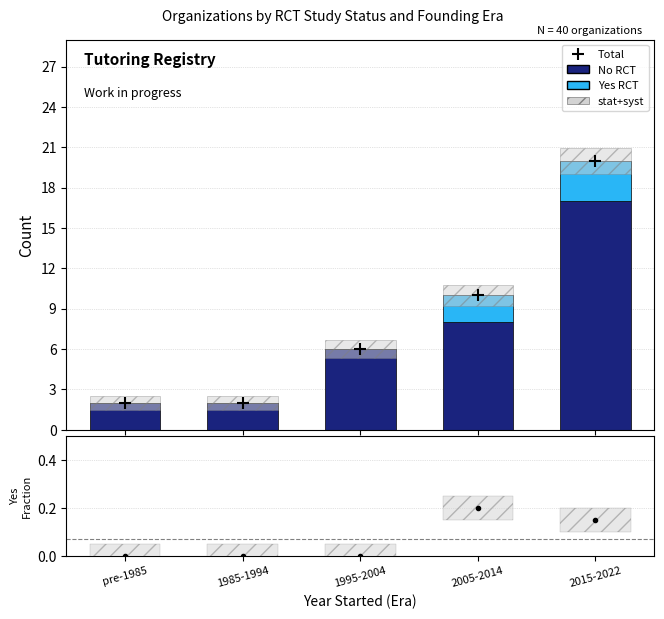

List the series in order of their peak value, lowest first.

Yes fraction, Yes RCT, No RCT, Total